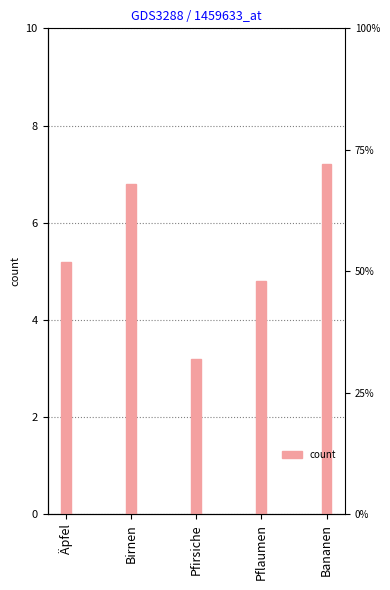

List the labels in order of value, largest first.

Bananen, Birnen, Äpfel, Pflaumen, Pfirsiche